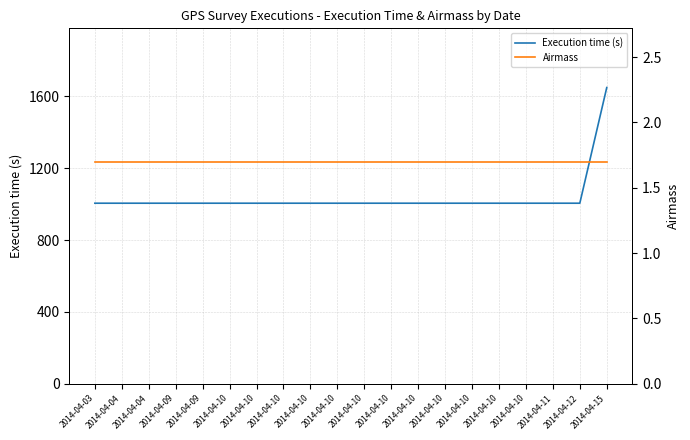

How many data points does each series have?

20